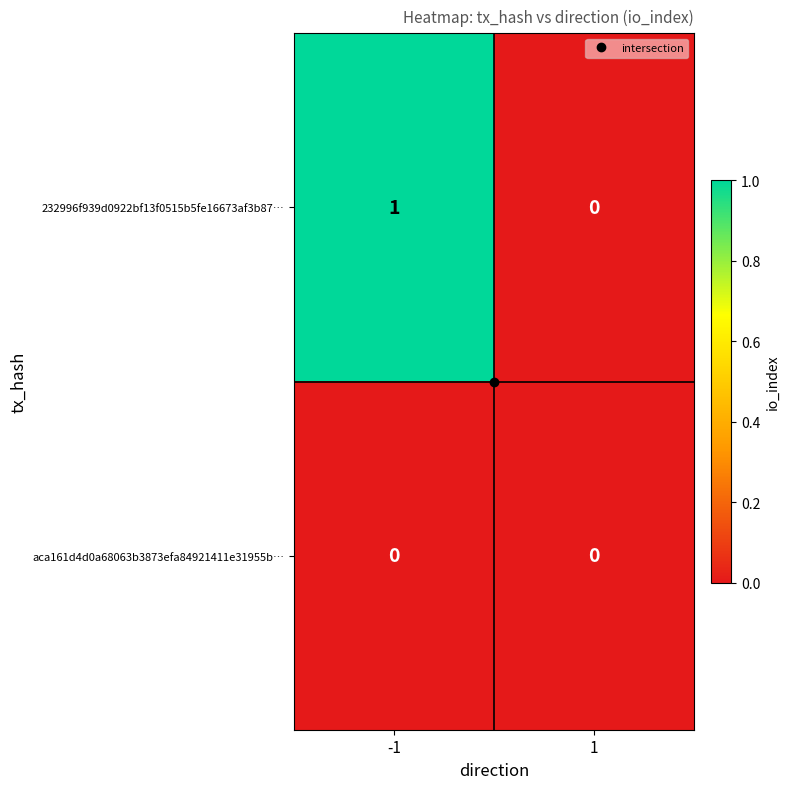

The 232996f939d0922bf13f0515b5fe16673af3b87… series shows 1 at 1. True or false?

False